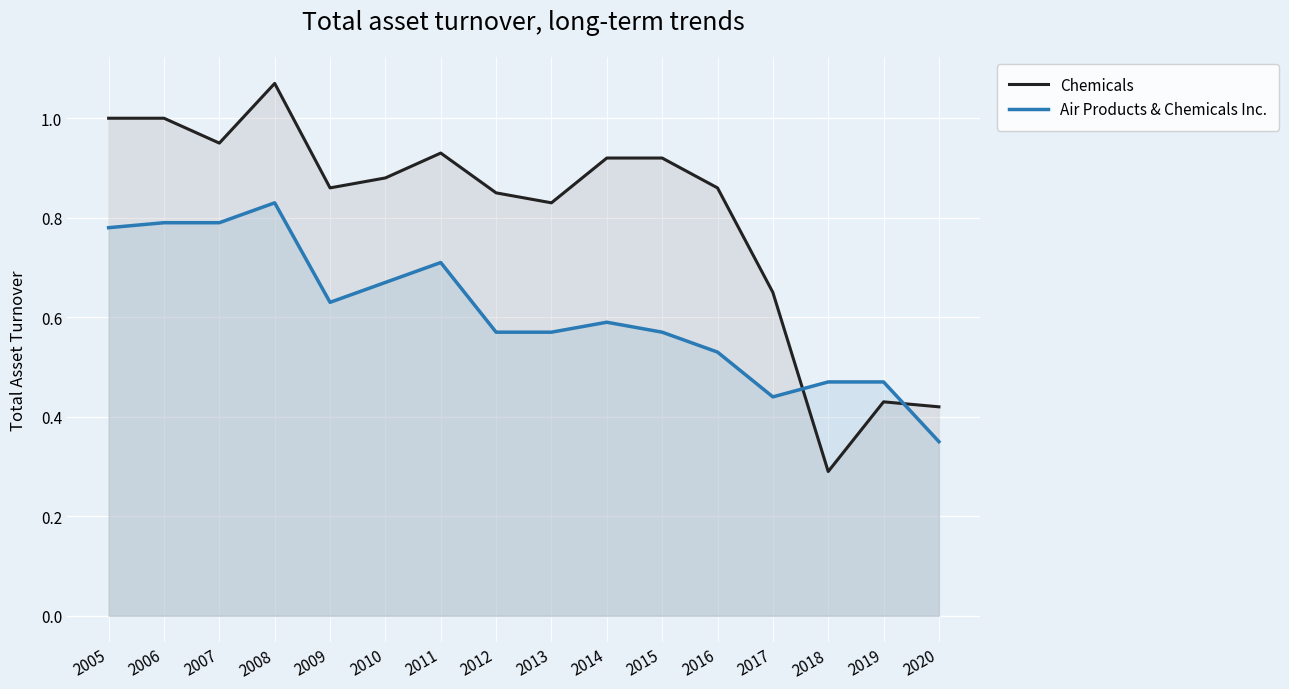

Reading right to left, list all the values displayed in this chart.

Chemicals: 2020=0.4	2019=0.4	2018=0.3	2017=0.7	2016=0.9	2015=0.9	2014=0.9	2013=0.8	2012=0.8	2011=0.9	2010=0.9	2009=0.9	2008=1.1	2007=0.9	2006=1.0	2005=1.0
Air Products & Chemicals Inc.: 2020=0.3	2019=0.5	2018=0.5	2017=0.4	2016=0.5	2015=0.6	2014=0.6	2013=0.6	2012=0.6	2011=0.7	2010=0.7	2009=0.6	2008=0.8	2007=0.8	2006=0.8	2005=0.8